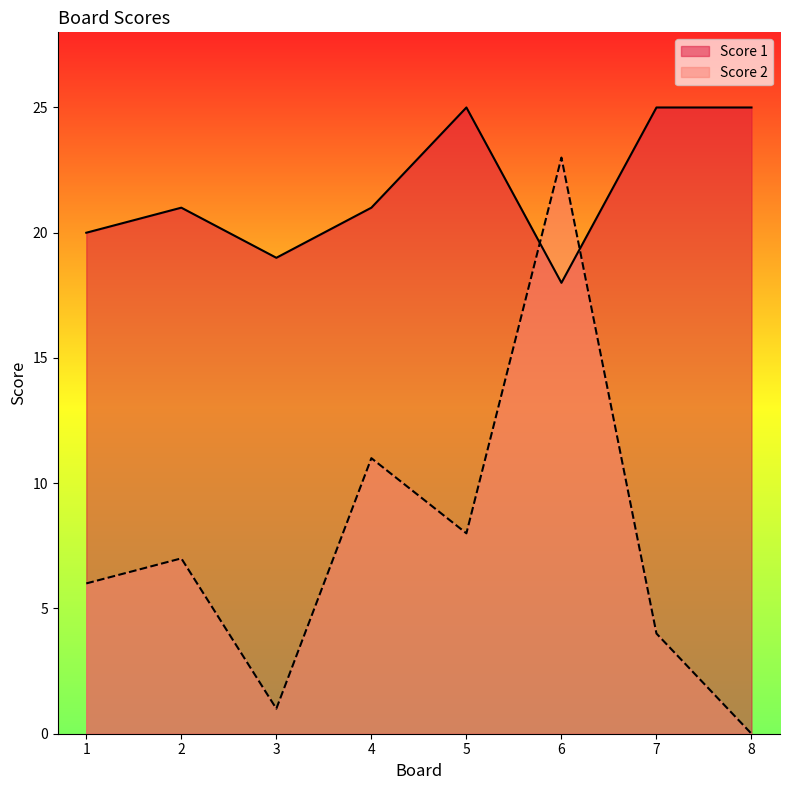

How many values in the Score 2 series exceed 7?

3